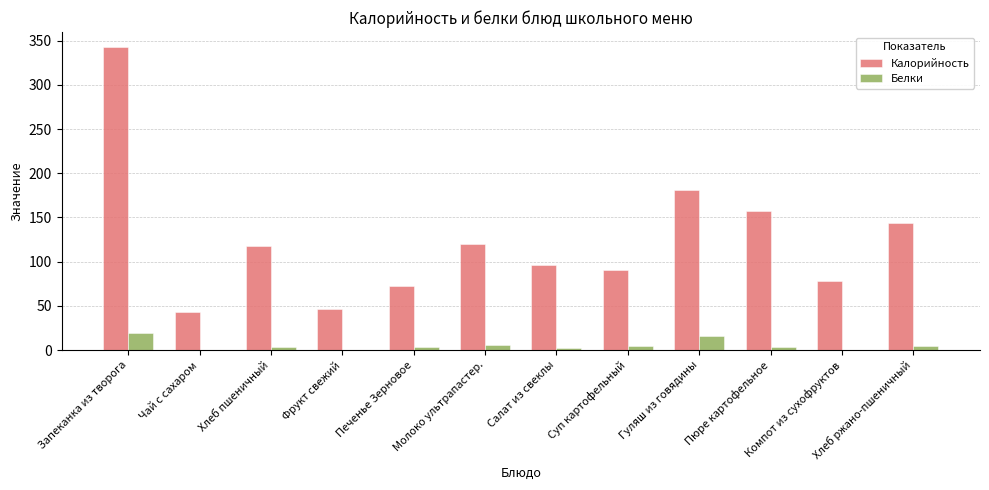

What is the sum of all Калорийность values?

1490.1